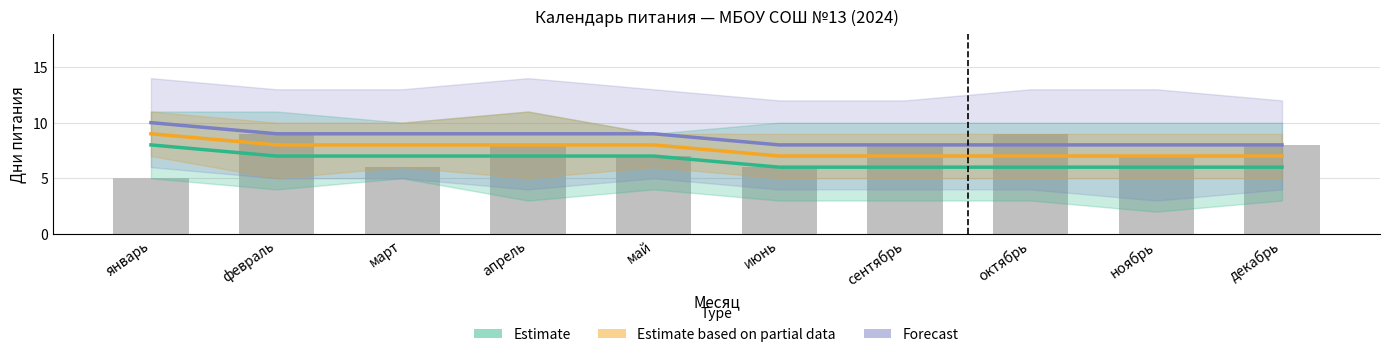

What is the difference between the maximum and minimum values in the Estimate series?

2